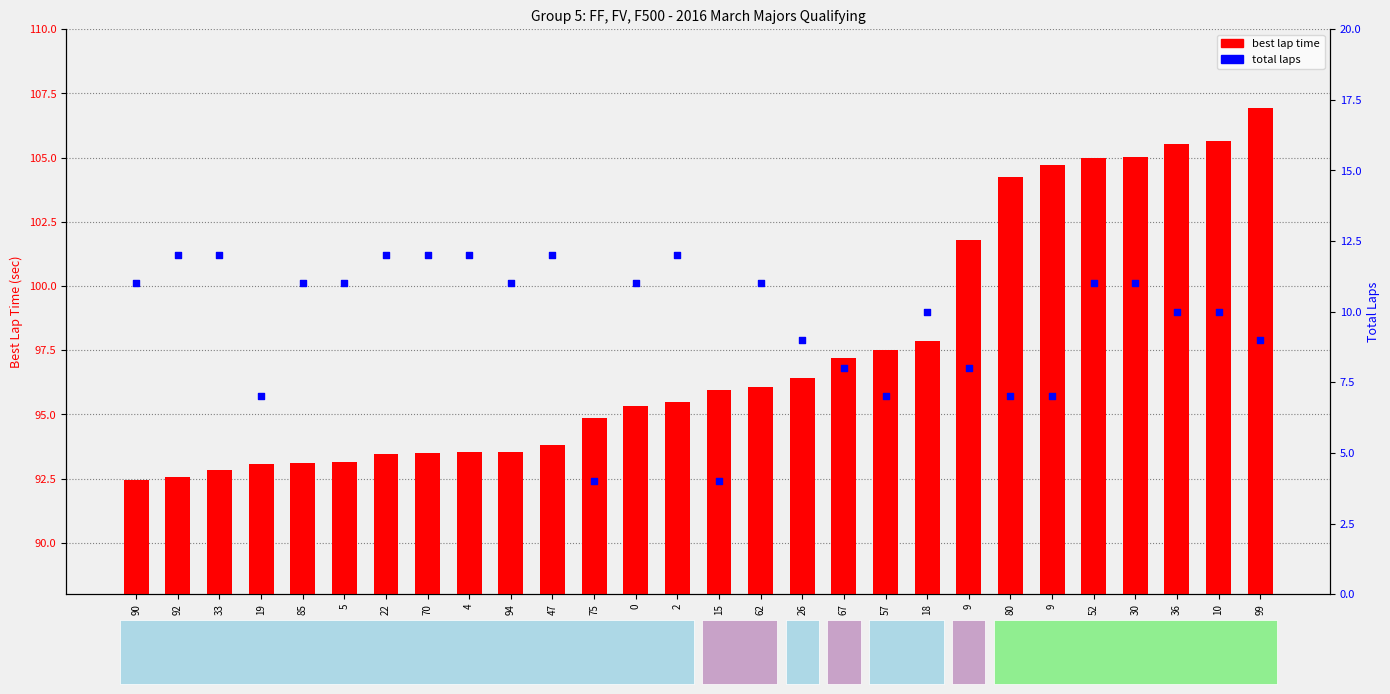

Which series reaches the minimum Y coordinate?

total laps